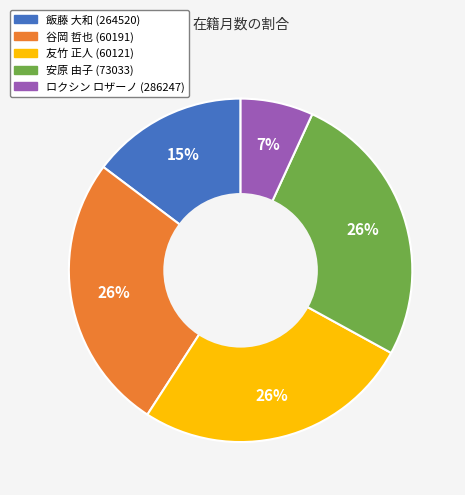

To the nearest percent, what is the difference between the largest and smallest slice percentages?

19%